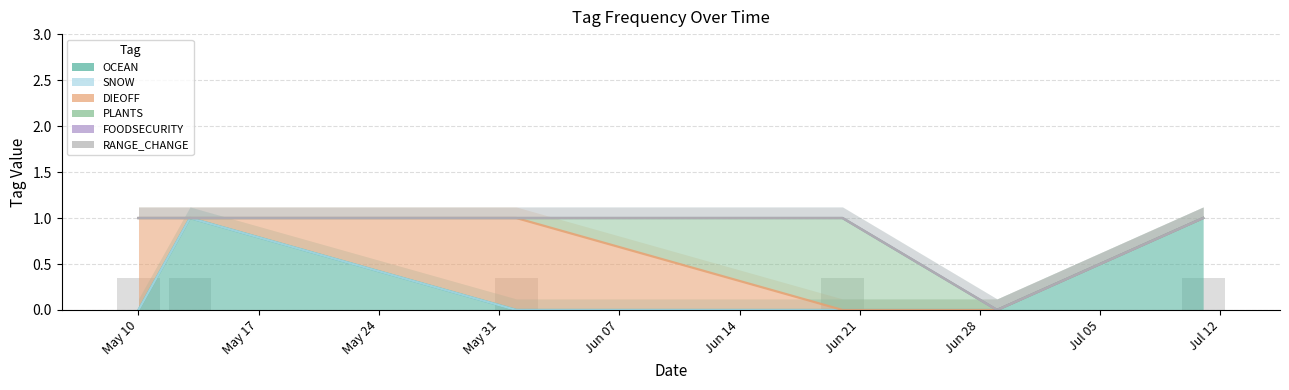

Which category has the highest value in the PLANTS series?

2022-06-20